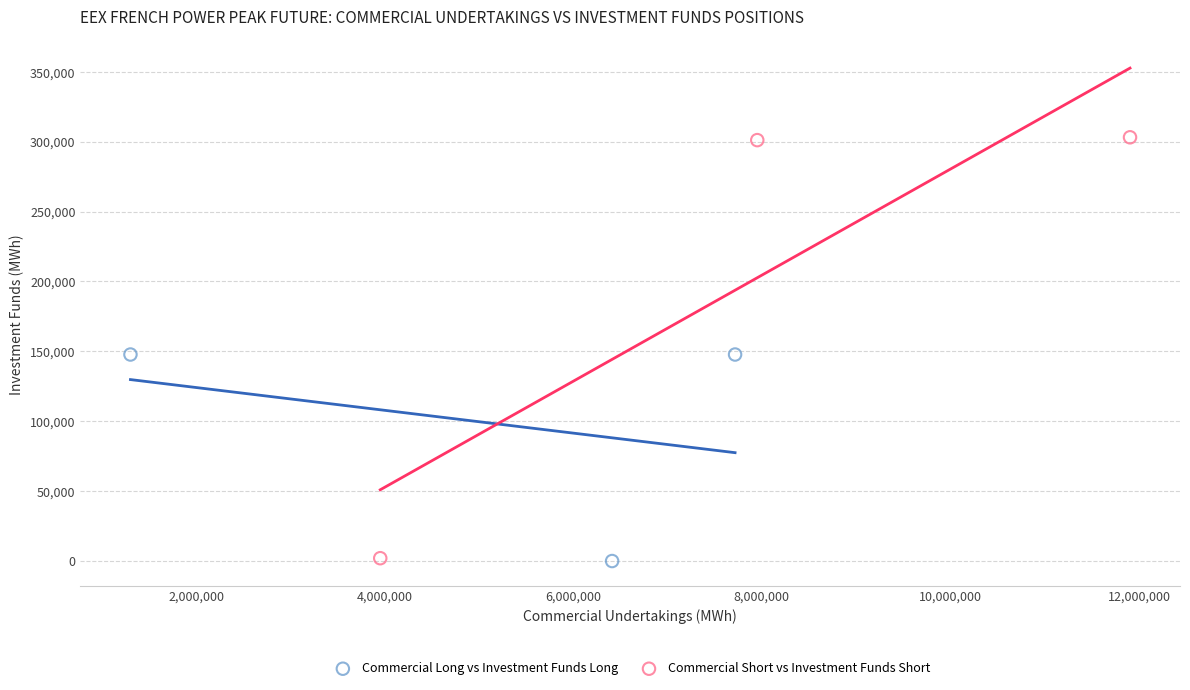

Which series contains the highest Y value?

Commercial Short vs Investment Funds Short